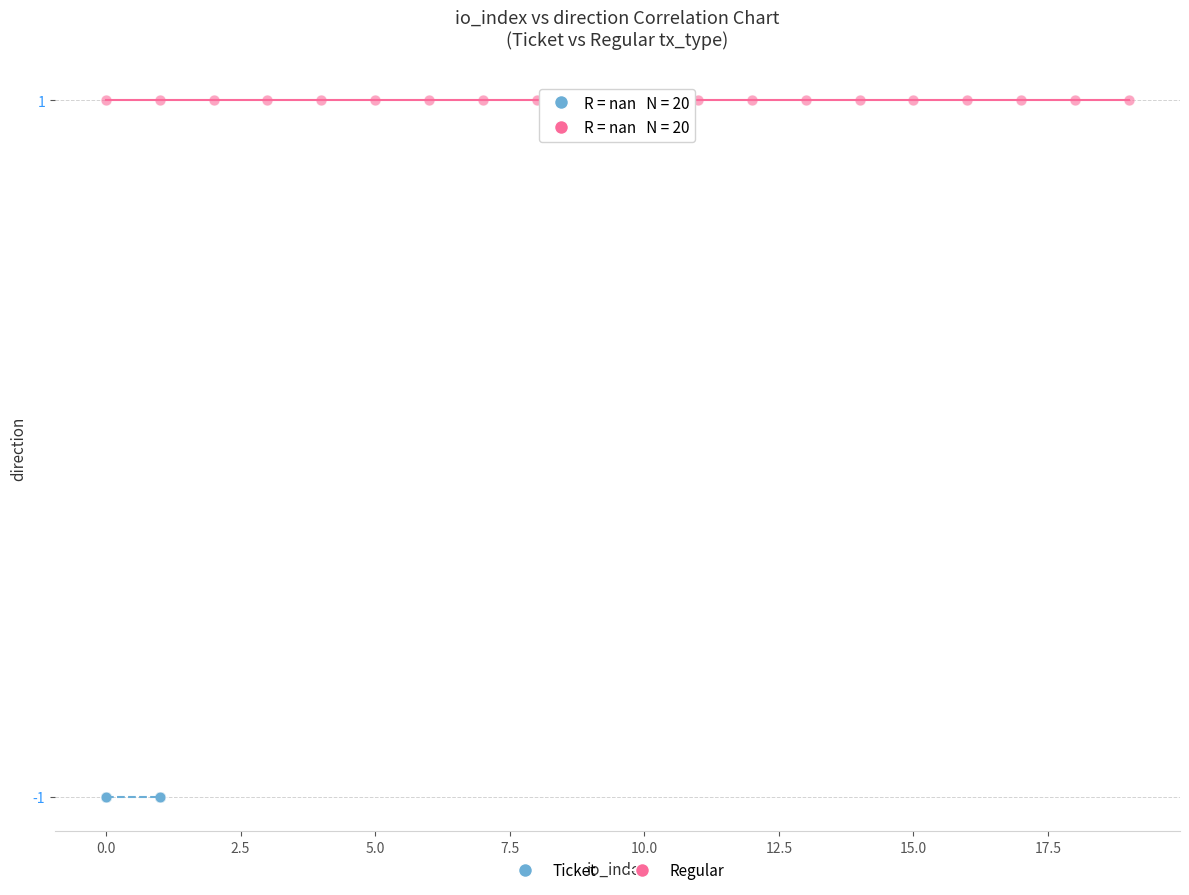

Which series contains the highest Y value?

Regular